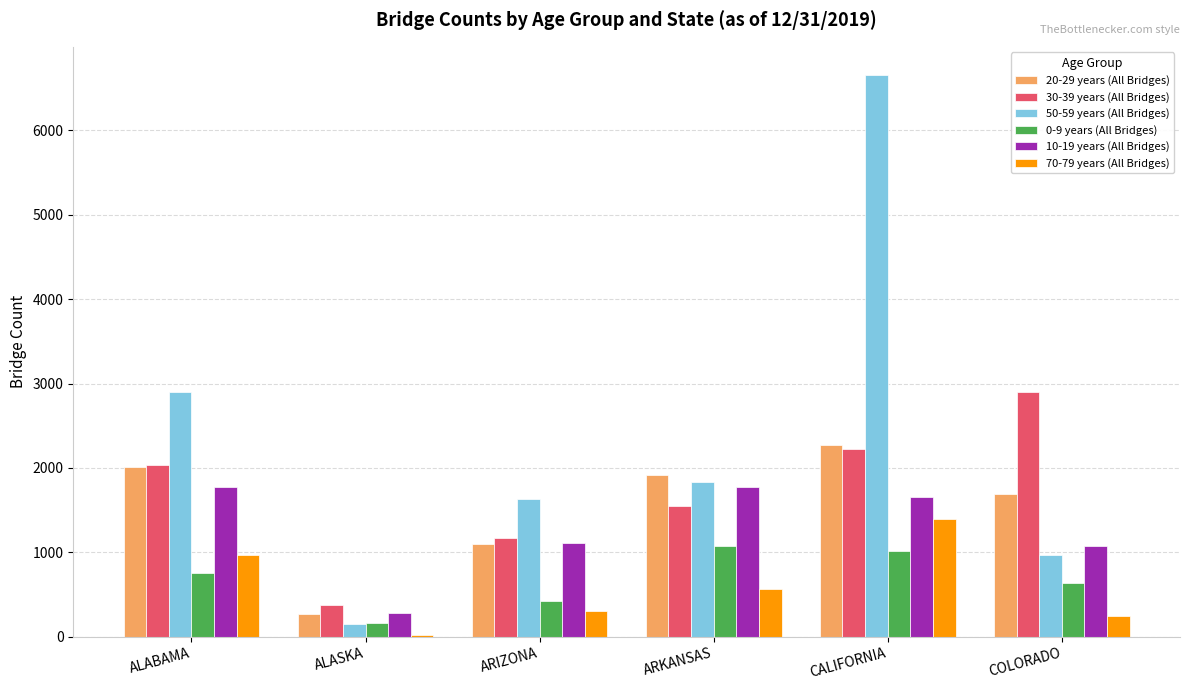

What value does the 0-9 years (All Bridges) series have at ALASKA?

160